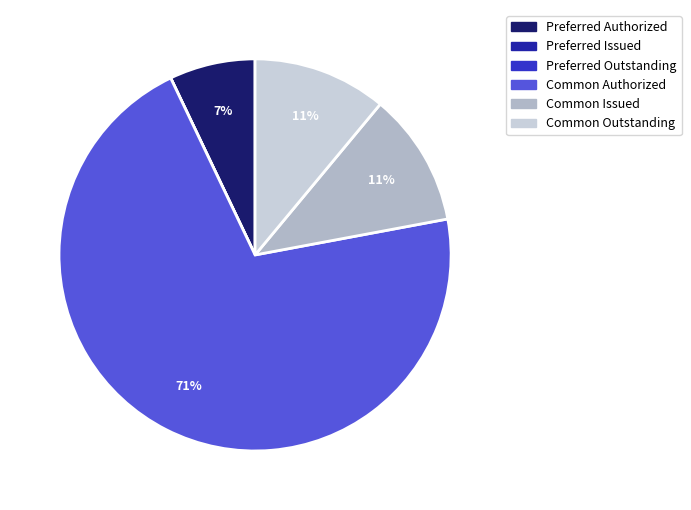

To the nearest percent, what is the combined percentage of Common Issued and Common Outstanding?

22%